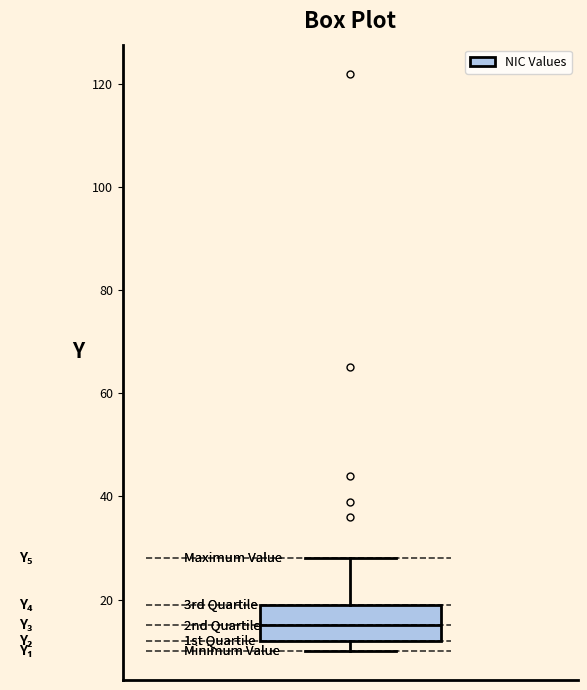

Transcribe this box plot: give where the median line is, the range the box spans, and where the two whiskers end, as read against the y-axis. The values are not printed on the chart, so give them approximately, as read against the axis.

median 16, box 12 to 20, whiskers 10 to 28